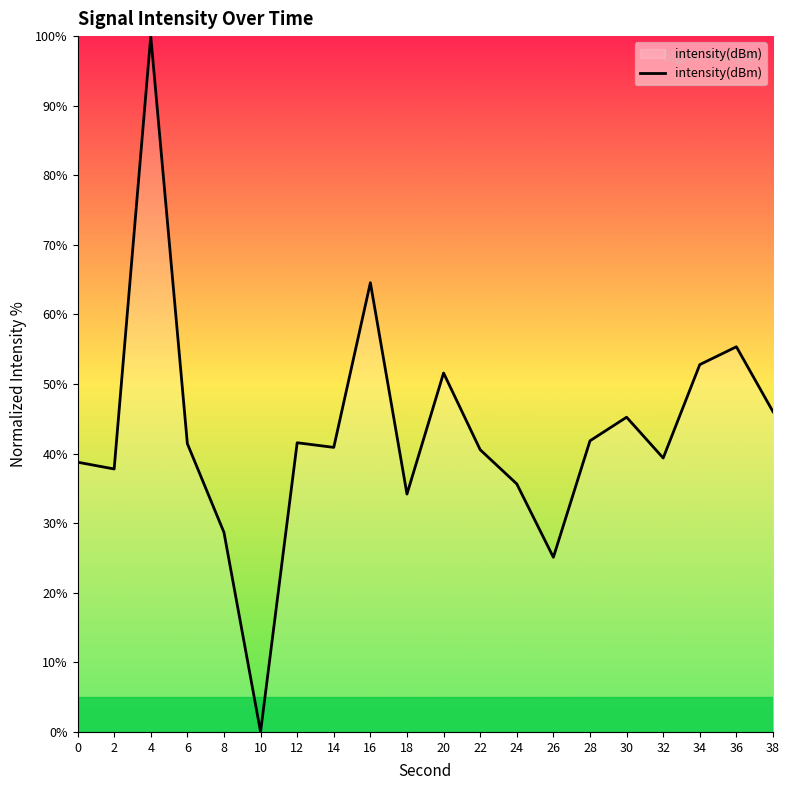

The value at 20 is 51.6. True or false?

True